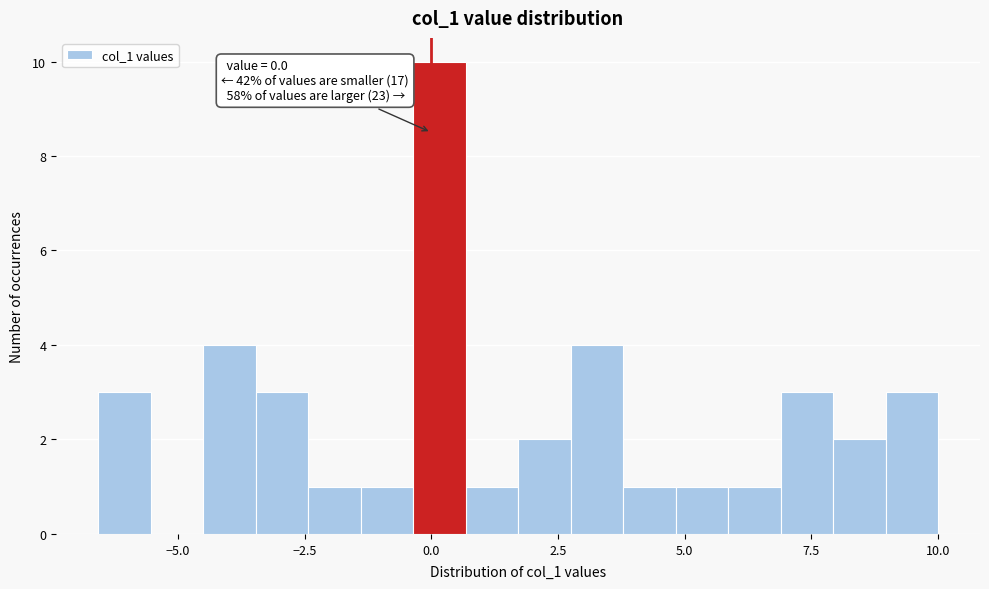

Read against the x-axis, roughly where is the centre of the tallest bar?

0.0